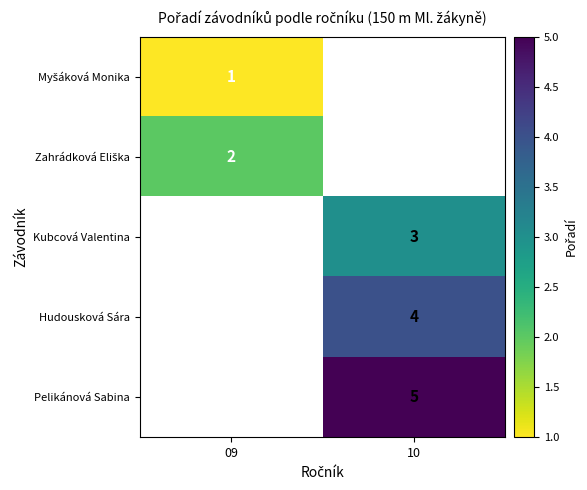

Is it true that Kubcová Valentina equals 1 at 10?

False